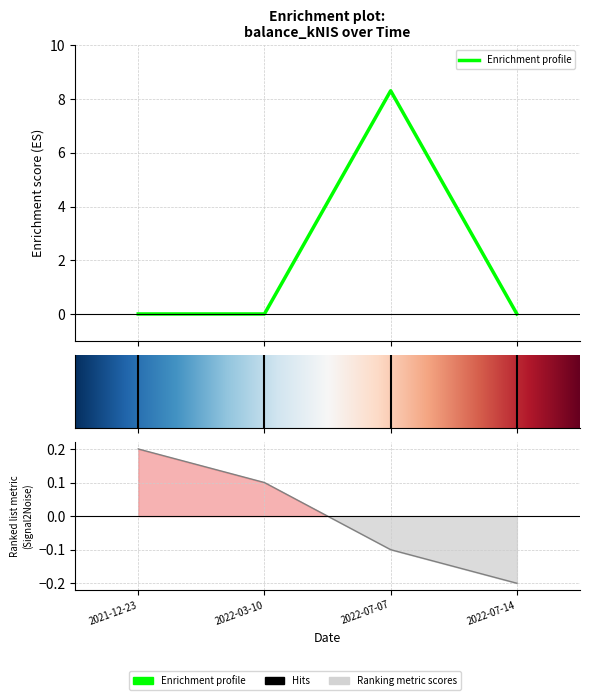

Which category has the highest value across all series?

2022-07-07